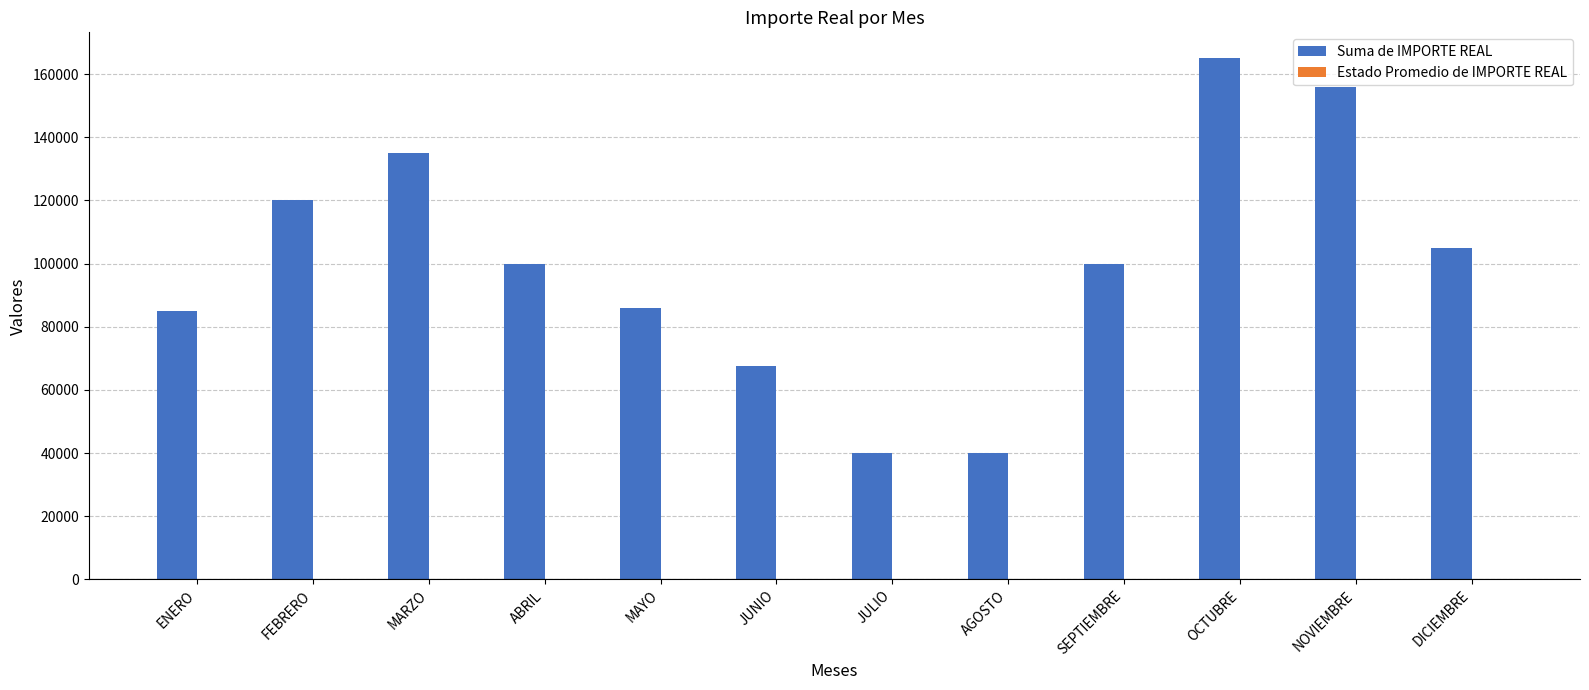

What is the highest value of the Suma de IMPORTE REAL series?

165000